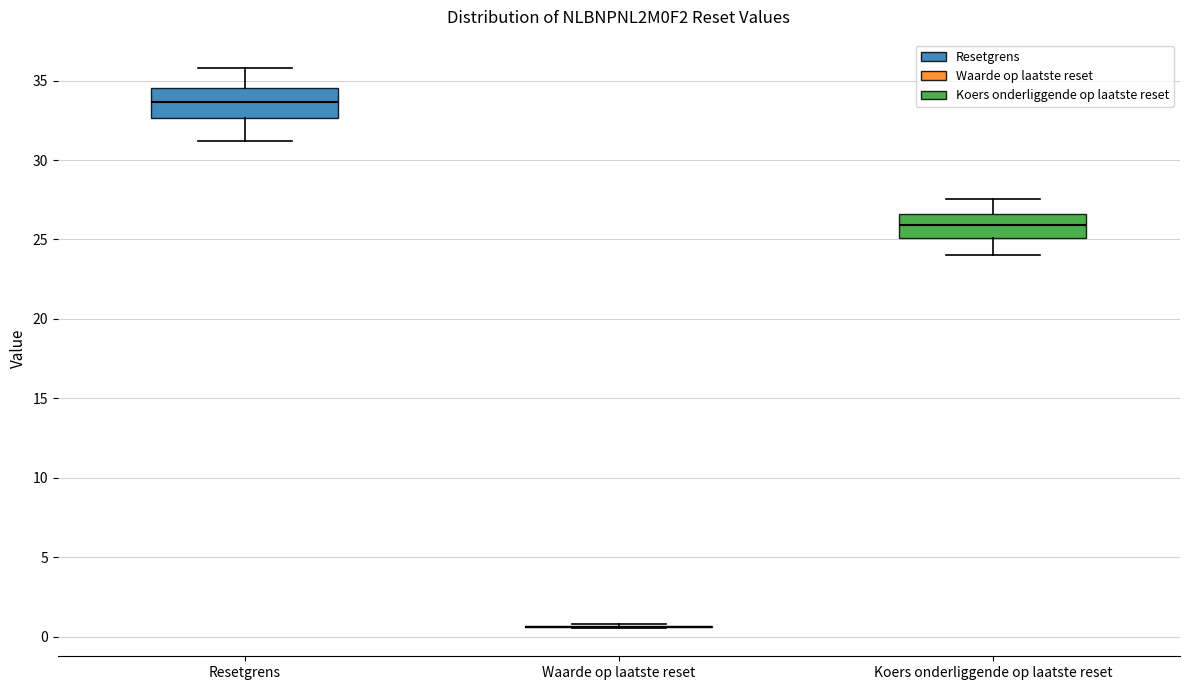

Reading left to right, read every box against the y-axis: the position of its median line, the range the box covers, and the ends of its whiskers. The values are not printed on the chart, so give them approximately, as read against the axis.

Resetgrens: median 33.5, box 32.5 to 34.5, whiskers 31.0 to 36.0
Waarde op laatste reset: box collapsed to a line at 0.5, whiskers 0.5 to 1.0
Koers onderliggende op laatste reset: median 26.0, box 25.0 to 26.5, whiskers 24.0 to 27.5